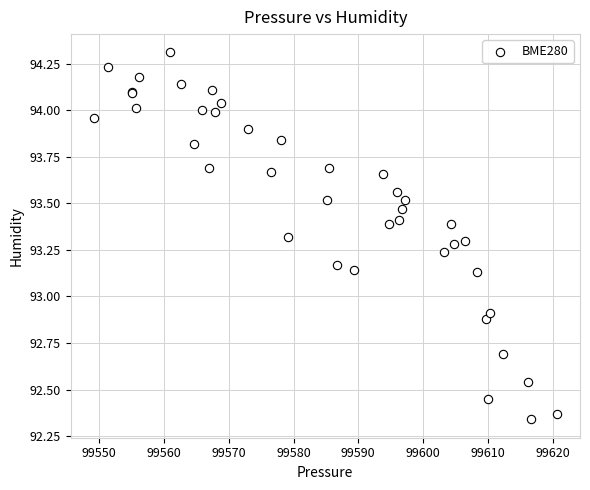

What Y value in the scatter plot is closest to 93?

92.9